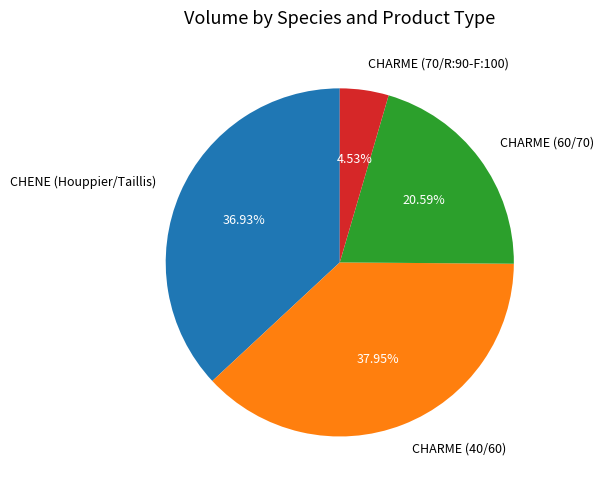

Does CHARME (60/70) represent more than half of the total?

No